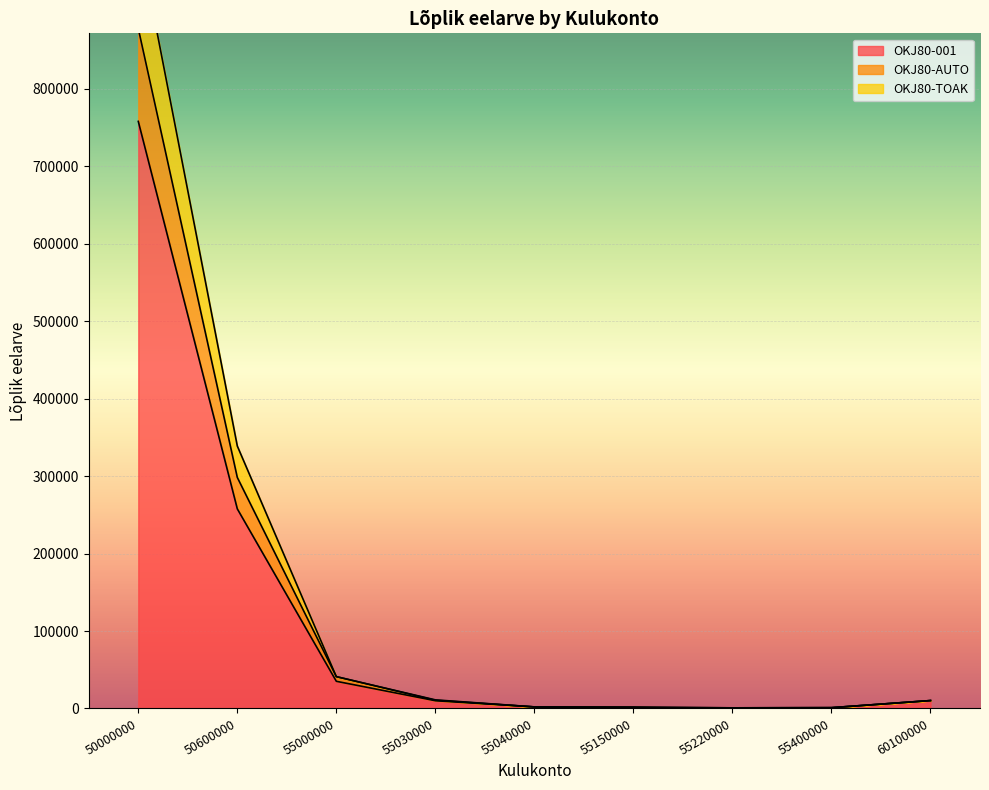

Reading right to left, extract all data points from this chart.

OKJ80-001: 60100000=10199	55400000=1000	55220000=800	55150000=1000	55040000=2000	55030000=10000	55000000=35079	50600000=257697	50000000=758000
OKJ80-AUTO: 60100000=10199	55400000=1000	55220000=800	55150000=1000	55040000=2000	55030000=10600	55000000=41079	50600000=298257	50000000=878000
OKJ80-TOAK: 60100000=10199	55400000=1000	55220000=800	55150000=2000	55040000=2000	55030000=11100	55000000=41079	50600000=338817	50000000=998000